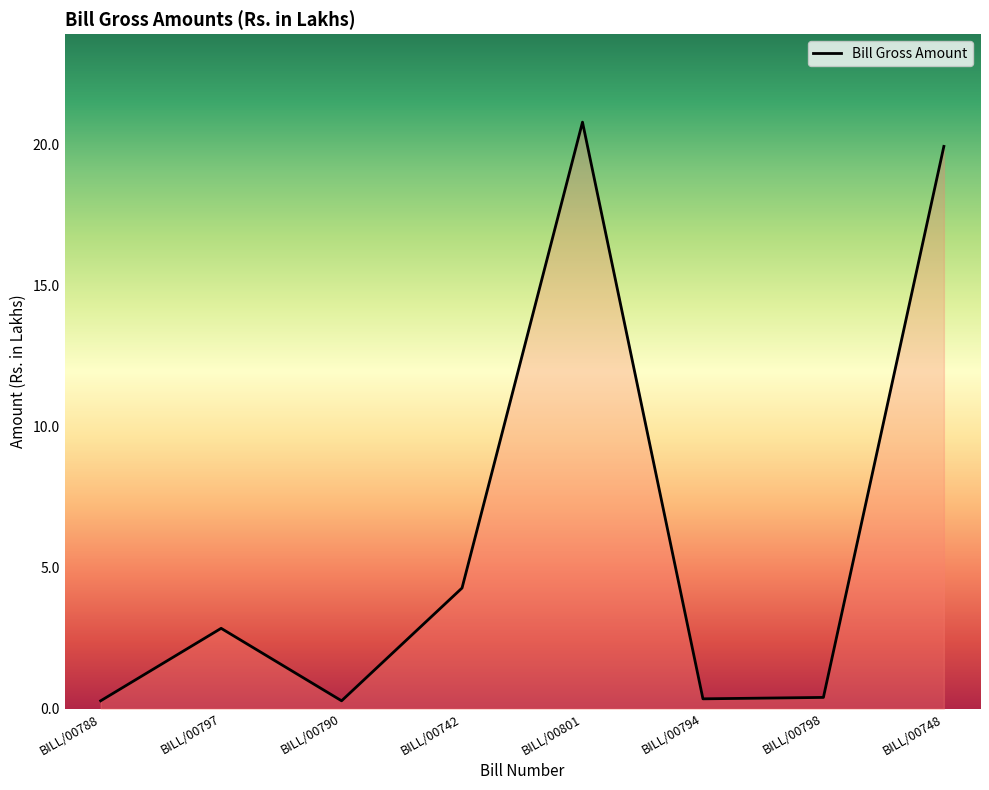

What is the average value?

6.1